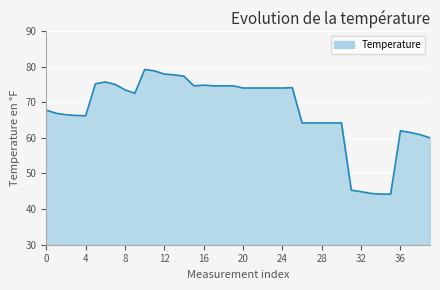

What is the average value?

67.6